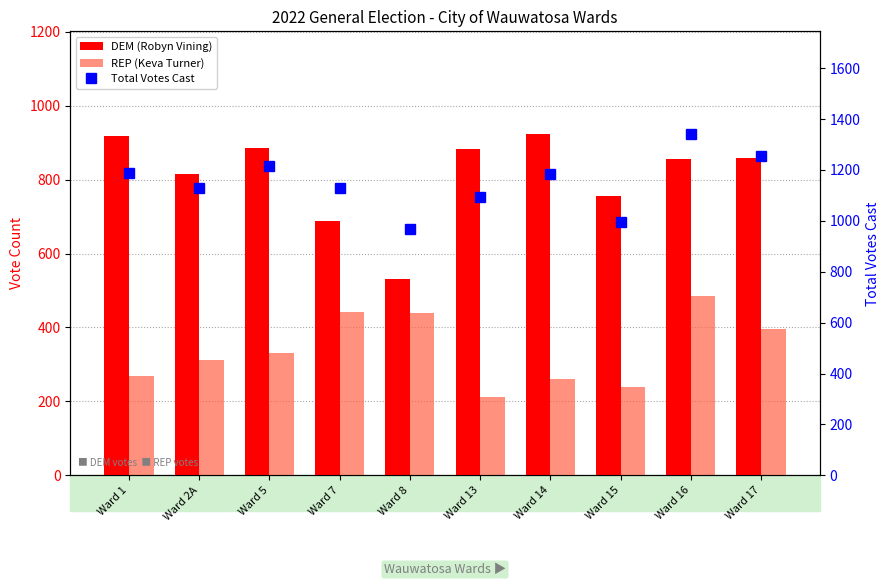

What is the value of the DEM (Robyn Vining) bar at the 6th from the left?

882